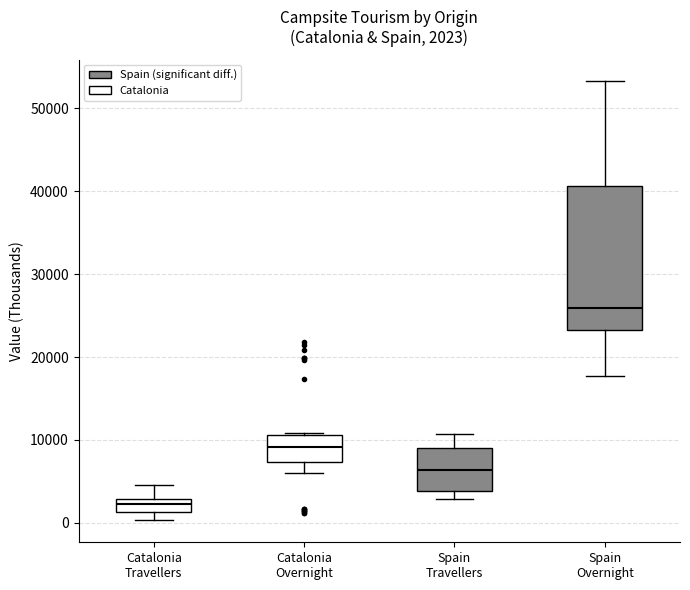

Comparing the boxes themselves (not the whiskers), which one is the tallest?

Spain Overnight